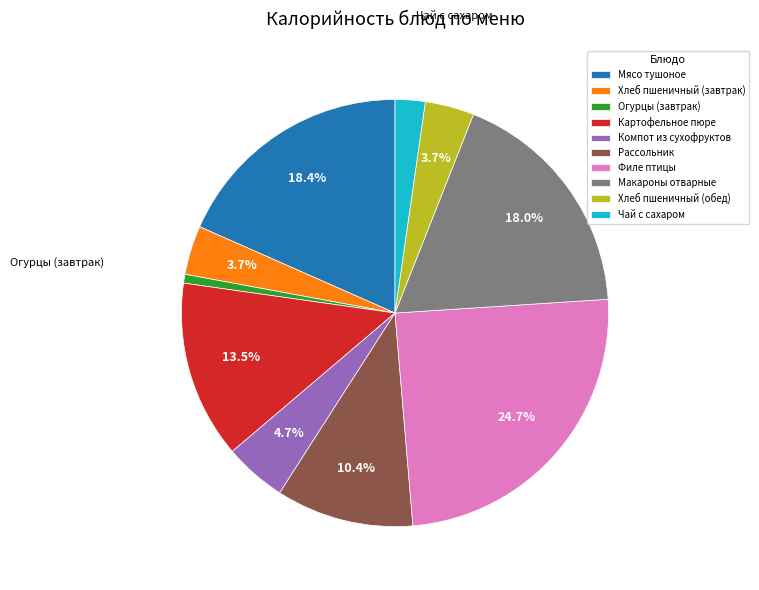

Count the number of slices in the pie.

10